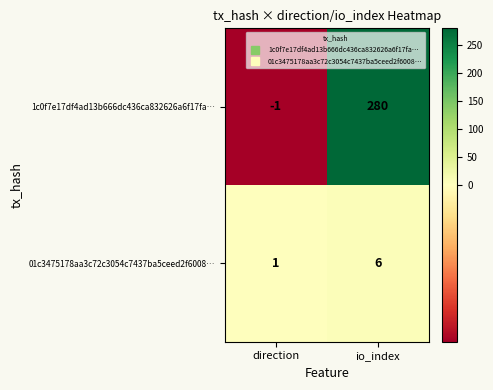

At how many categories does at least one series exceed 81?

1